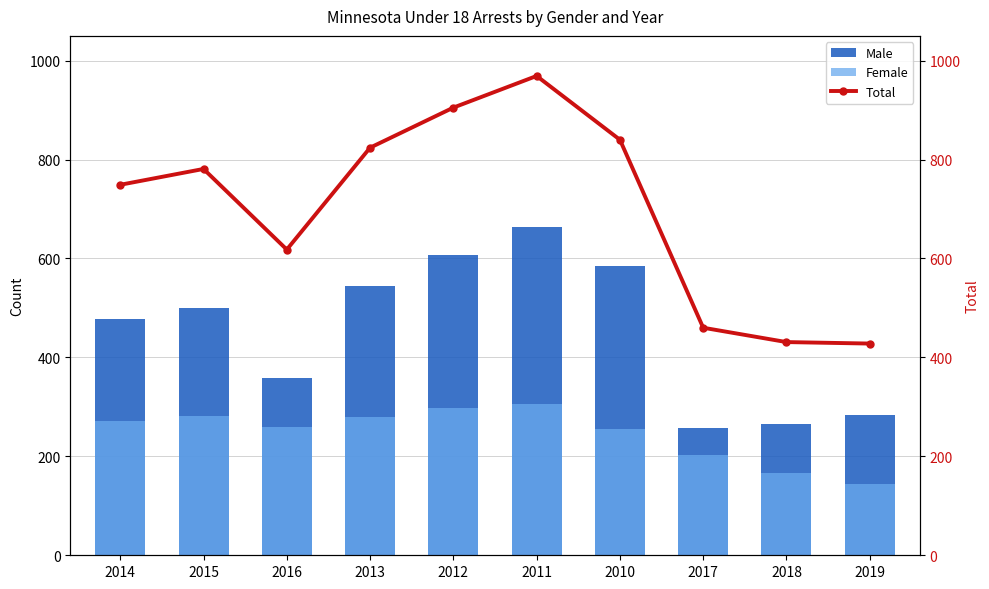

The Total series shows 749 at 2014. True or false?

True